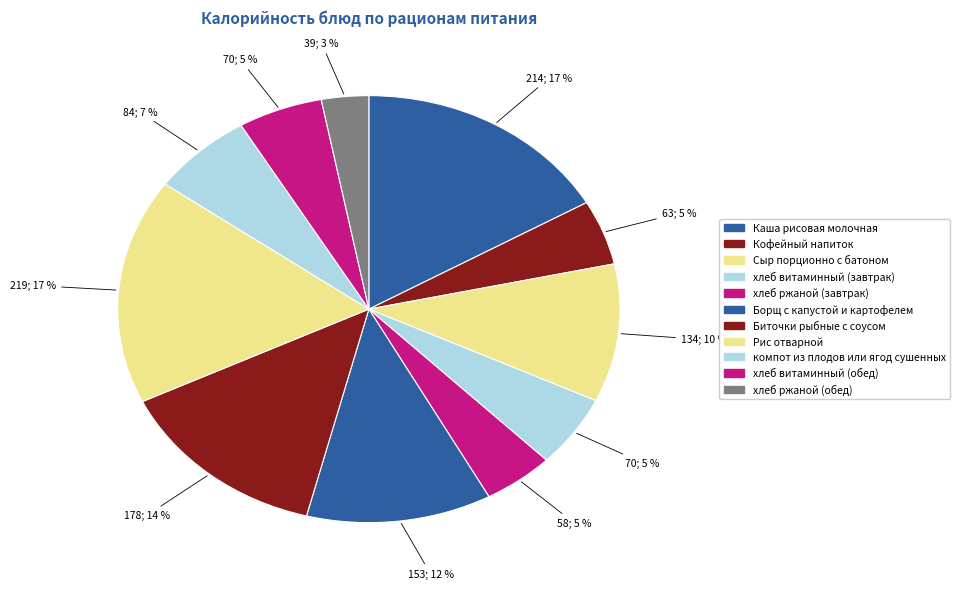

To the nearest percent, what percentage of the pie is хлеб ржаной (обед)?

3%